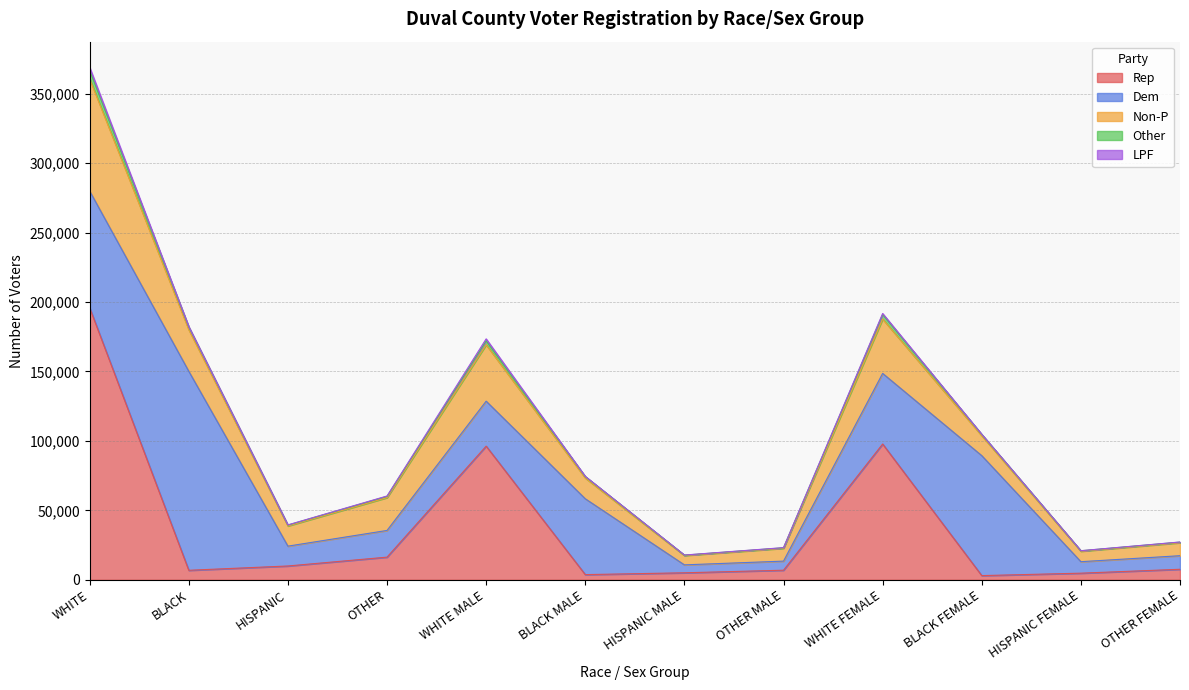

At which category does LPF reach its first local peak?

WHITE MALE